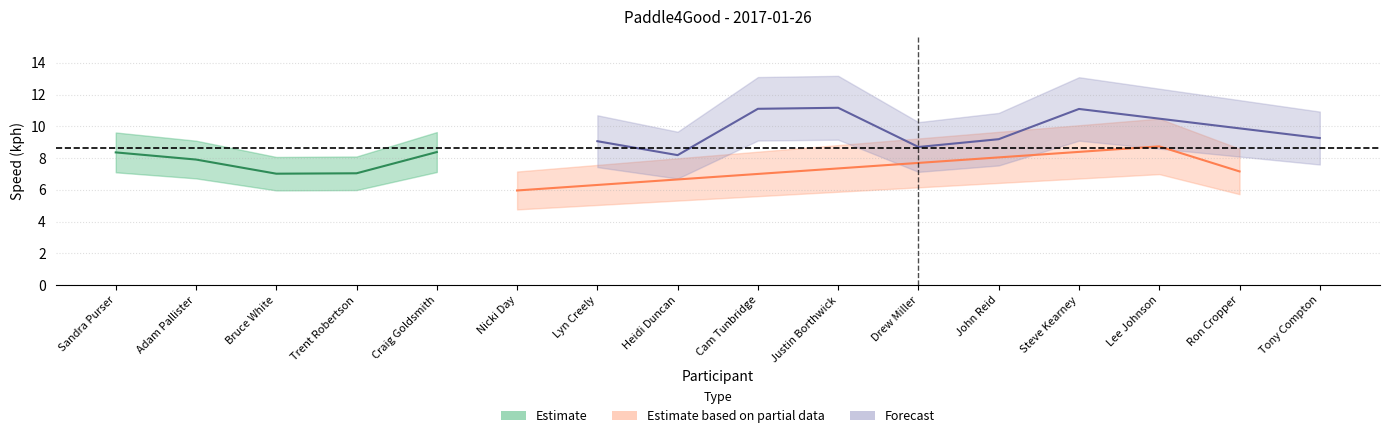

What is the difference between the laps_values values at Trent Robertson and John Reid?

1.0